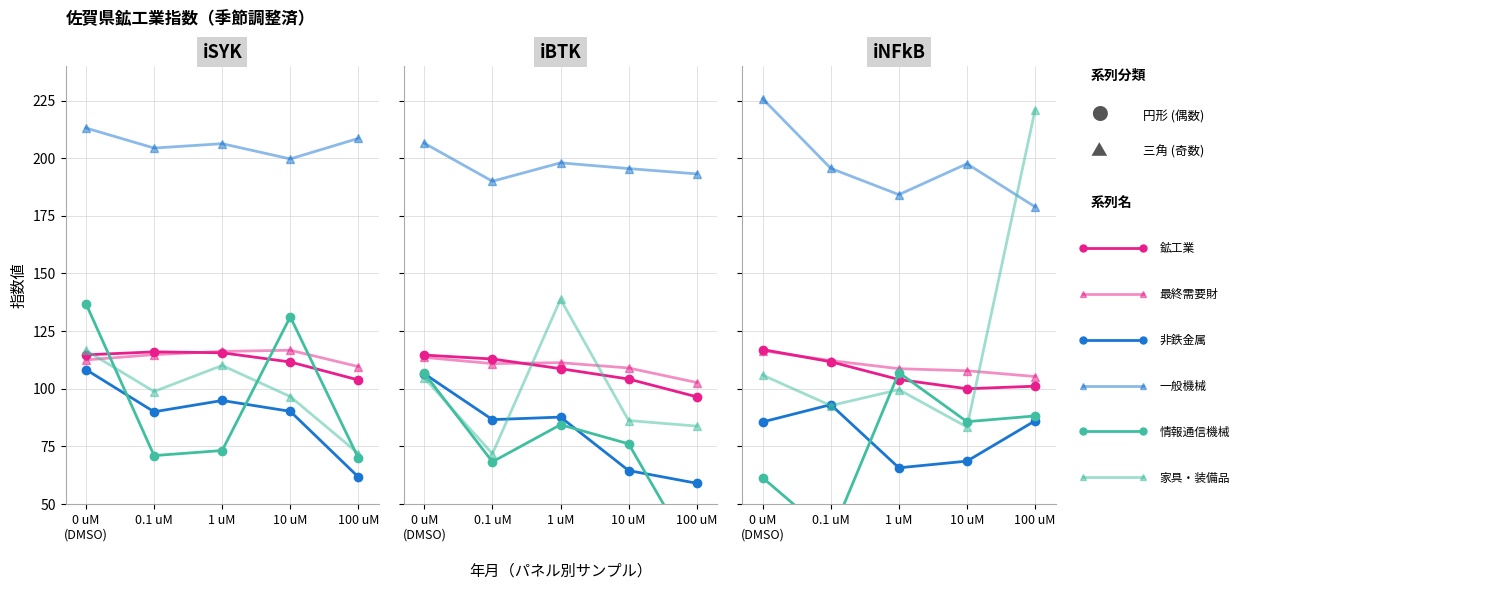

At which label is 鉱工業 closest to 108?

0.1 uM